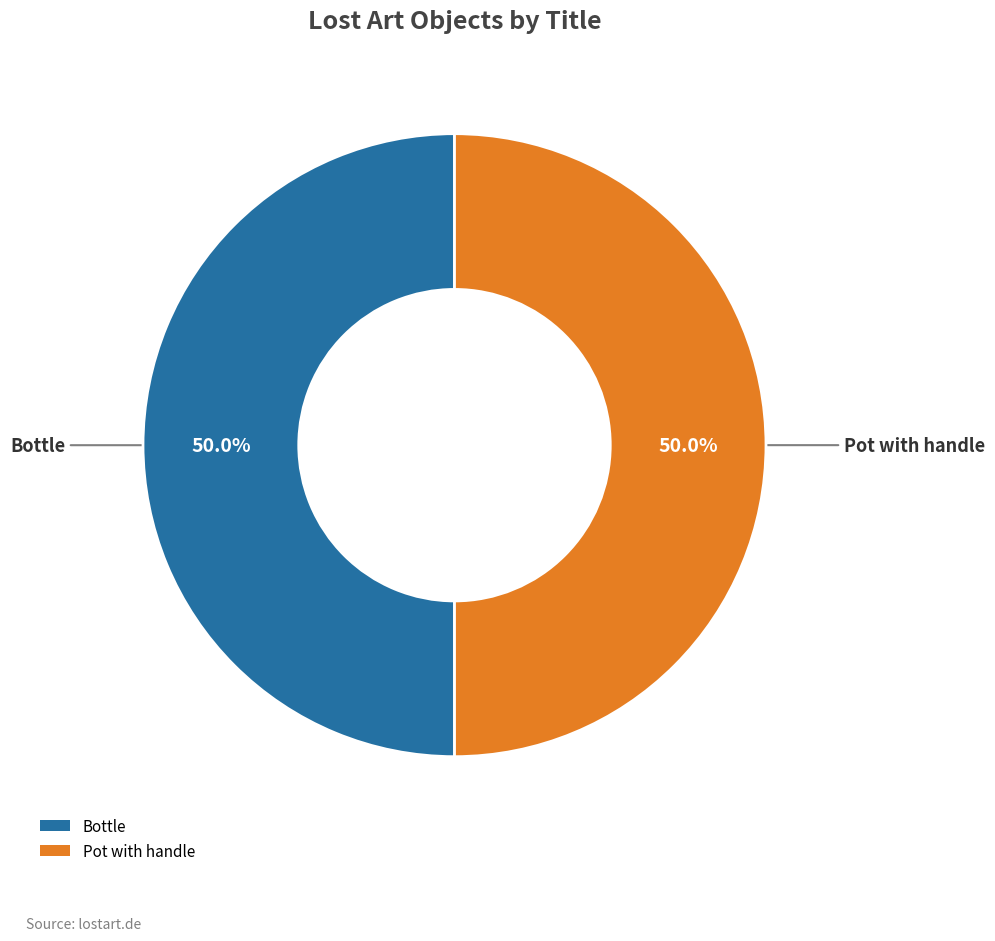

The Pot with handle slice represents 50% of the pie. True or false?

True